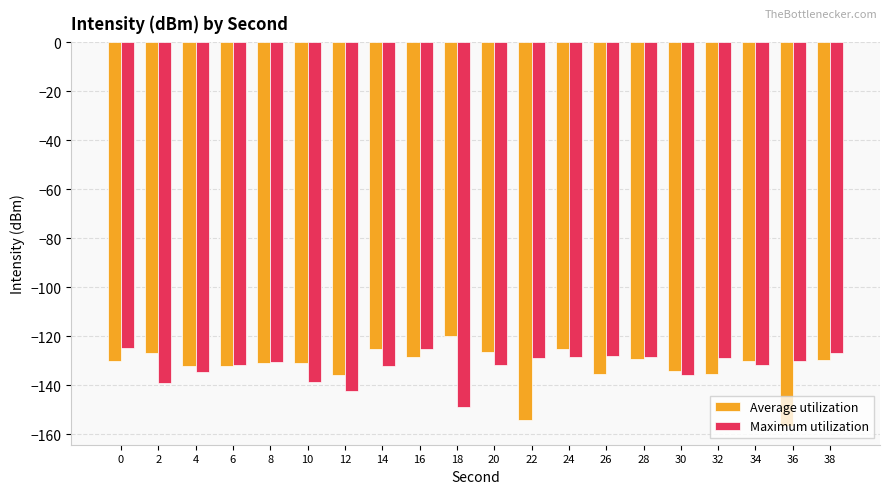

What is the spread (max minus min) of values at 14?

6.8